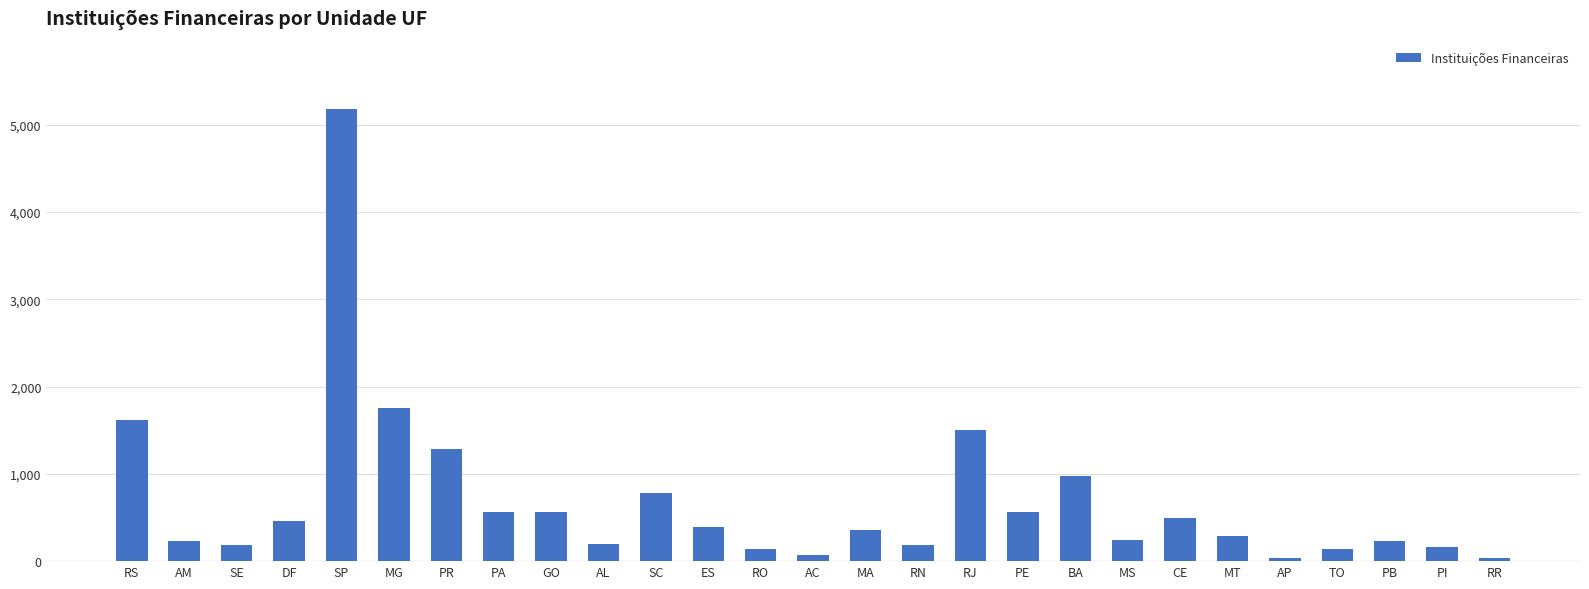

What is the sum of all values?

18636